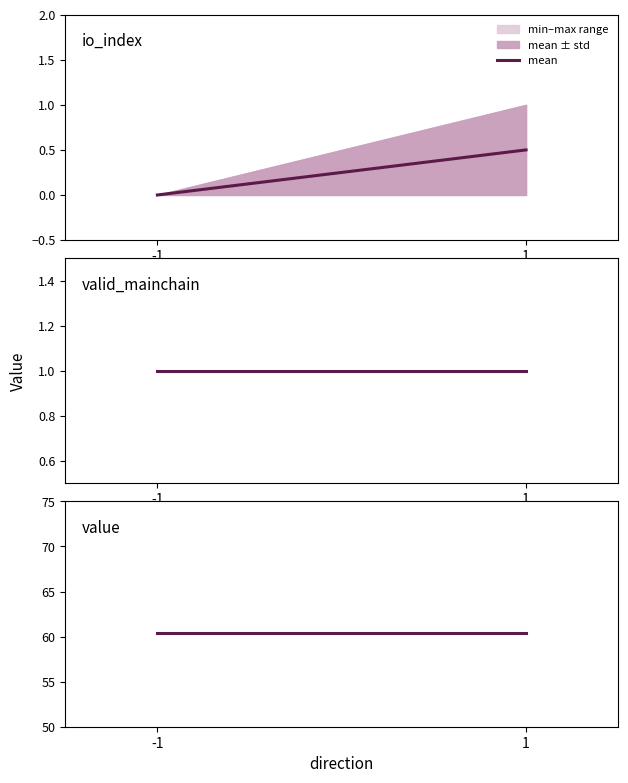

At which category is the sum across all series the highest?

1